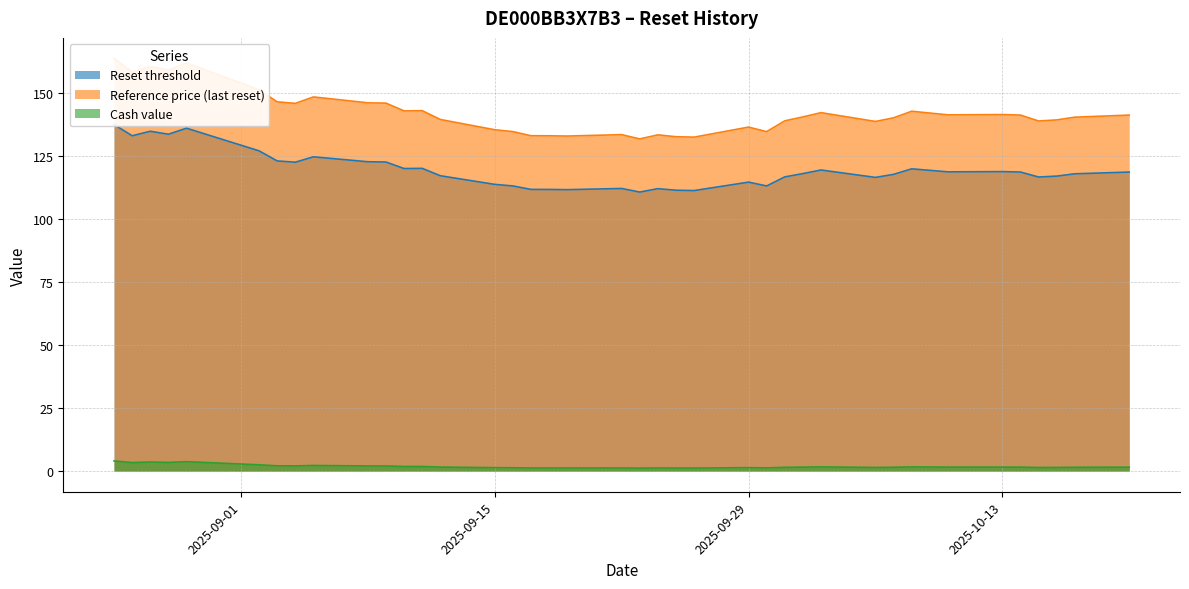

What position from the left is 2025-10-15?

4